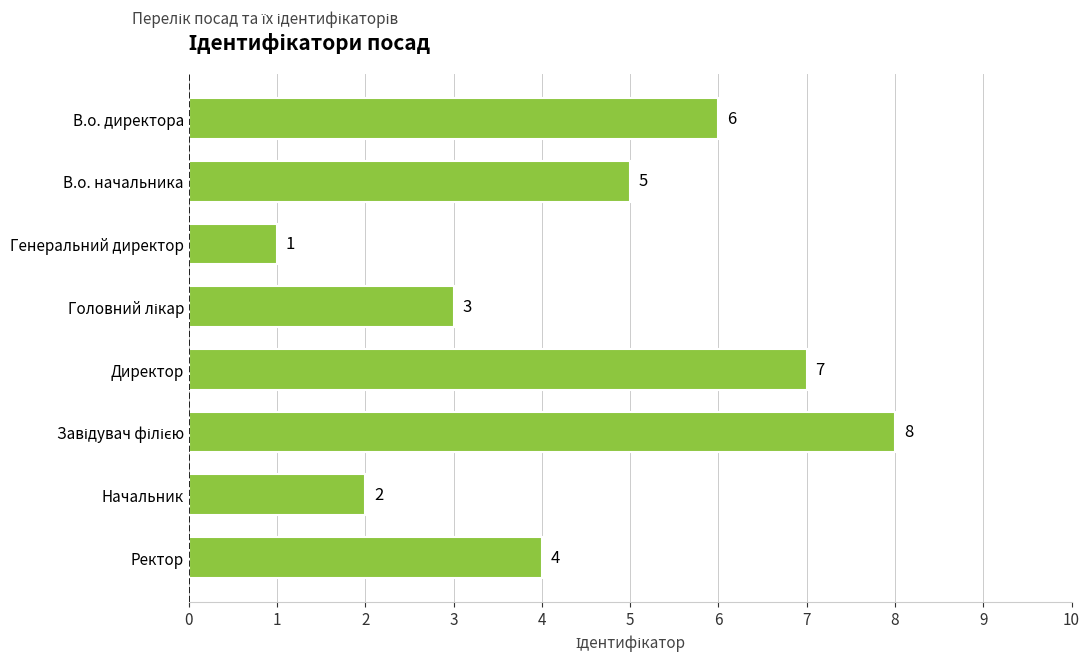

Reading top to bottom, transcribe all the data shown in this chart.

6	5	1	3	7	8	2	4